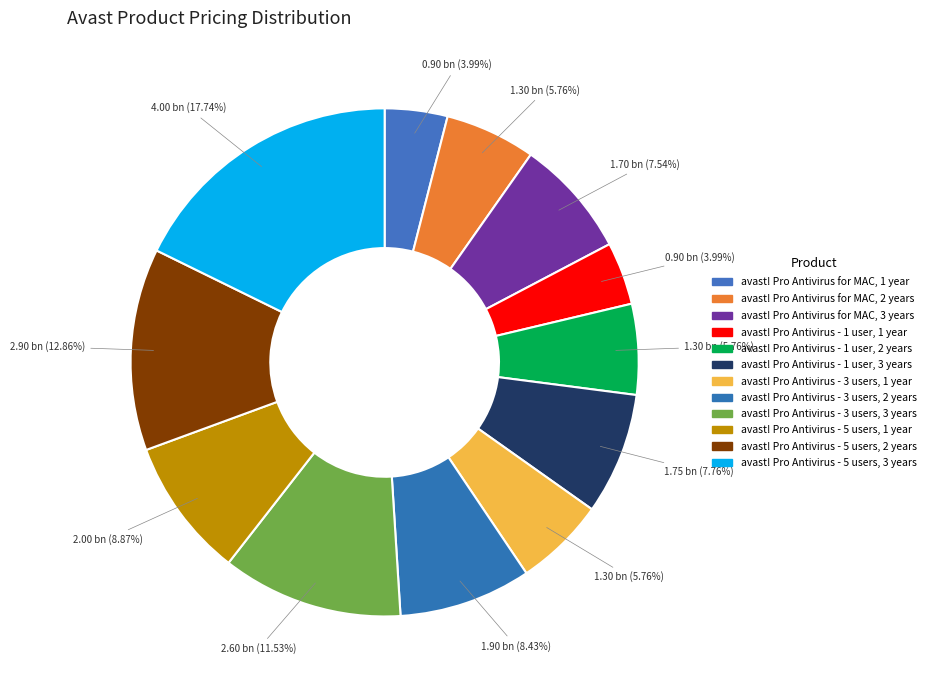

Rank the categories by value from lowest to highest.

avast! Pro Antivirus for MAC, 1 year, avast! Pro Antivirus - 1 user, 1 year, avast! Pro Antivirus for MAC, 2 years, avast! Pro Antivirus - 1 user, 2 years, avast! Pro Antivirus - 3 users, 1 year, avast! Pro Antivirus for MAC, 3 years, avast! Pro Antivirus - 1 user, 3 years, avast! Pro Antivirus - 3 users, 2 years, avast! Pro Antivirus - 5 users, 1 year, avast! Pro Antivirus - 3 users, 3 years, avast! Pro Antivirus - 5 users, 2 years, avast! Pro Antivirus - 5 users, 3 years